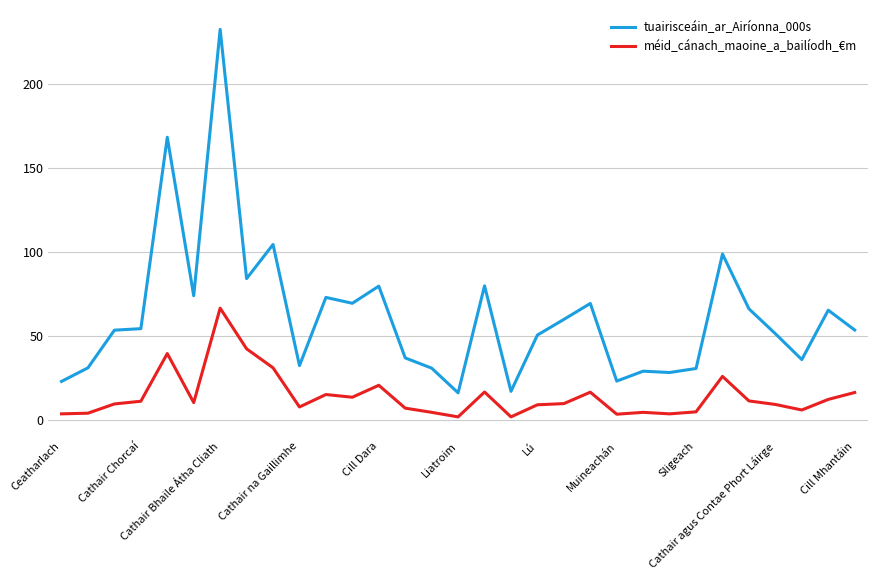

Does the chart have visible grid lines?

Yes